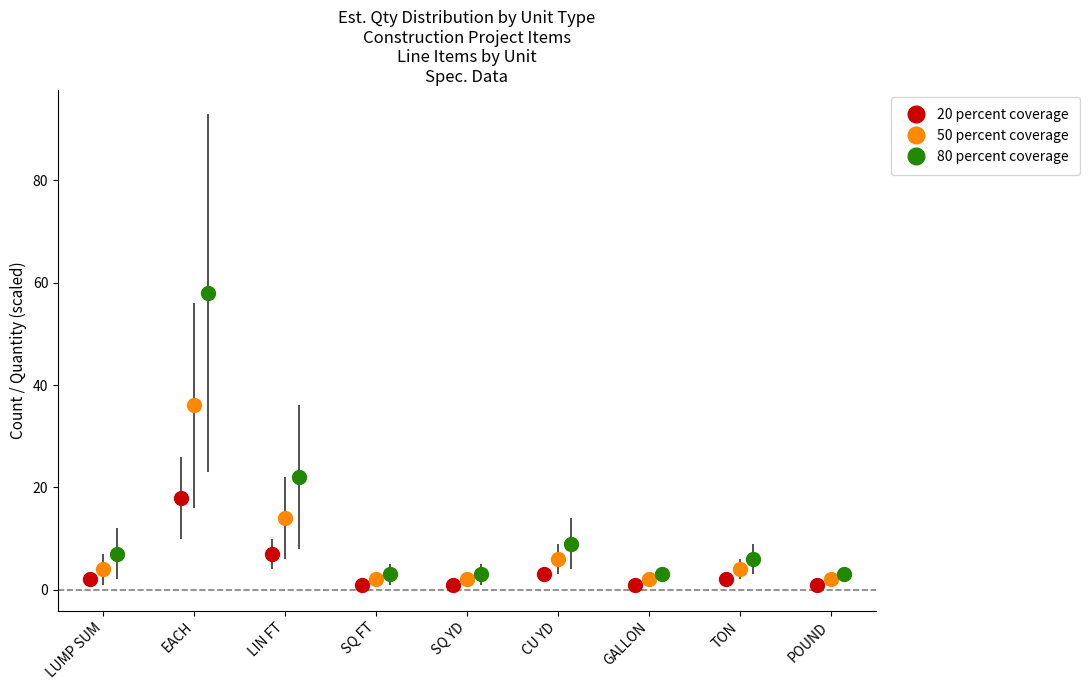

How many values in the 80 percent coverage series are below 6?

4